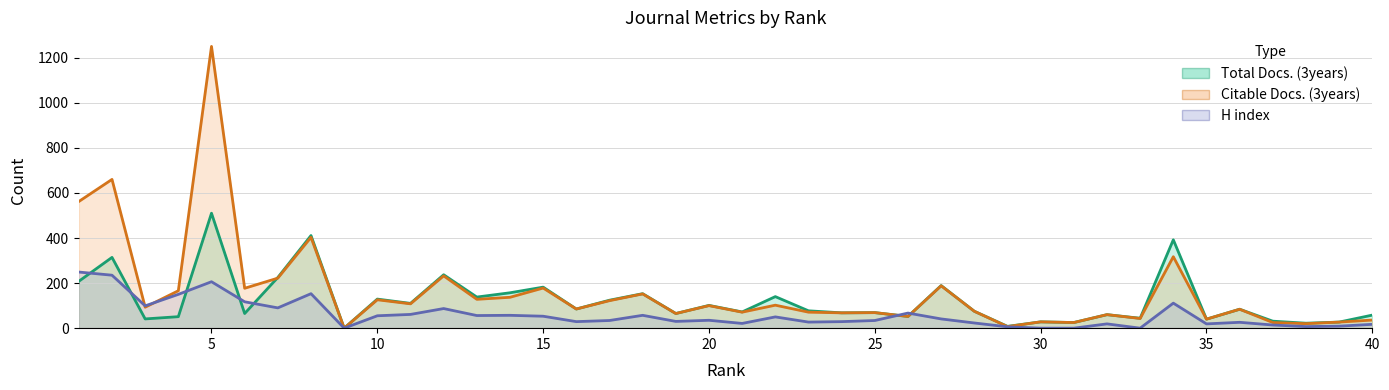

Rank the series at 24 from highest to lowest value.

Total Docs. (3years), Citable Docs. (3years), H index